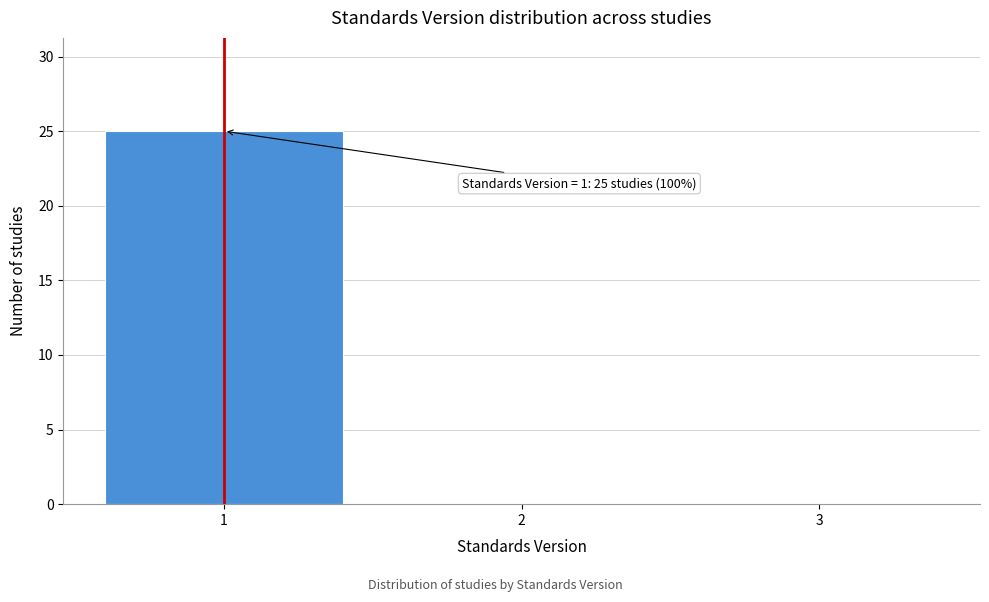

Which range on the x-axis has the tallest bar?

0.5 to 1.5